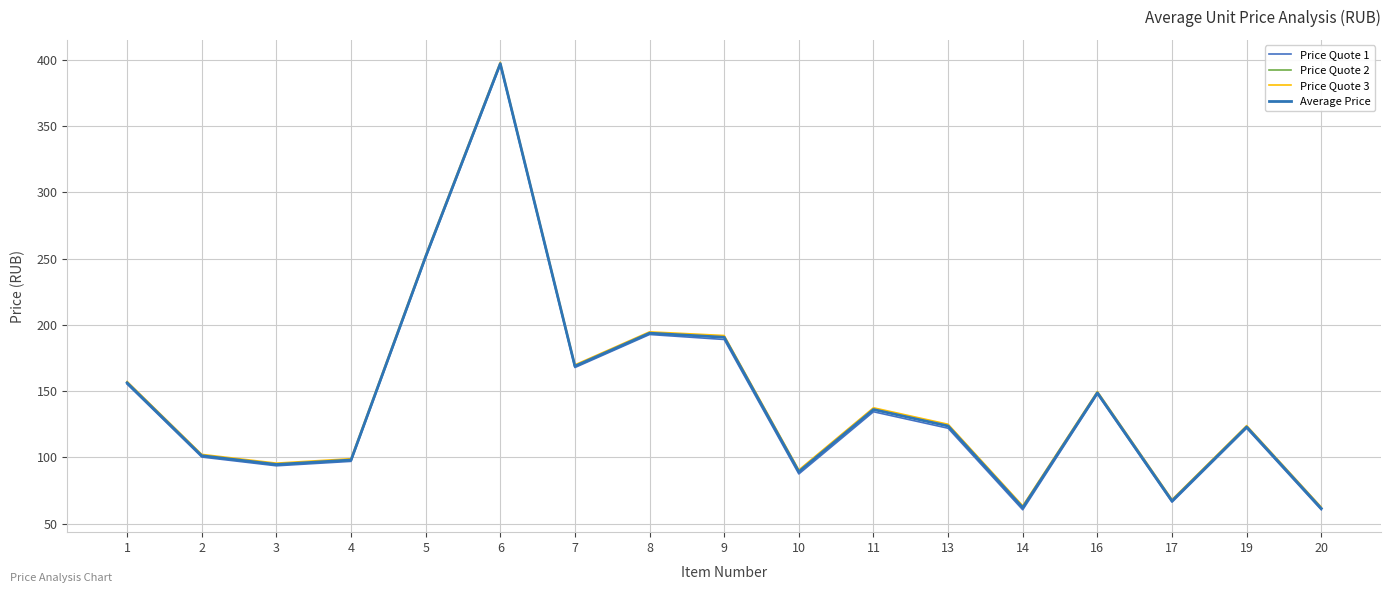

True or false: Price Quote 1 and Average Price cross at least once.

False